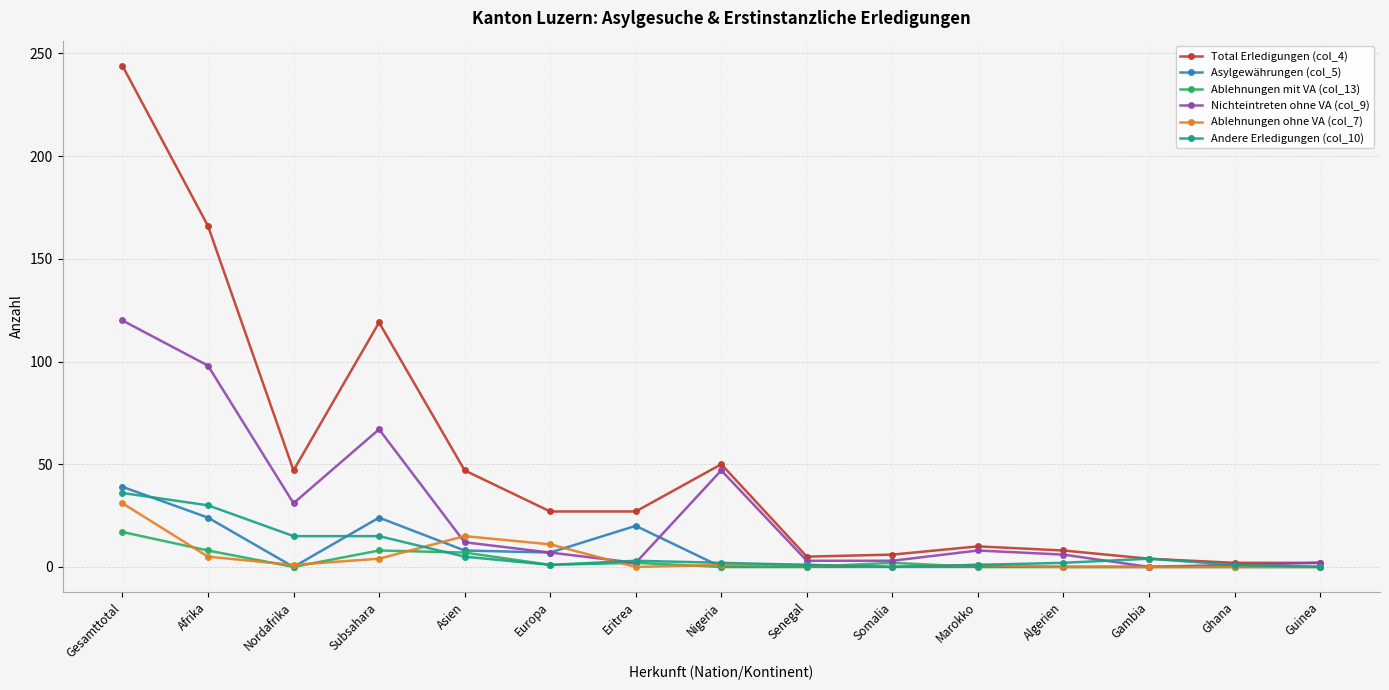

At which category does Total Erledigungen (col_4) reach its first local valley?

Nordafrika